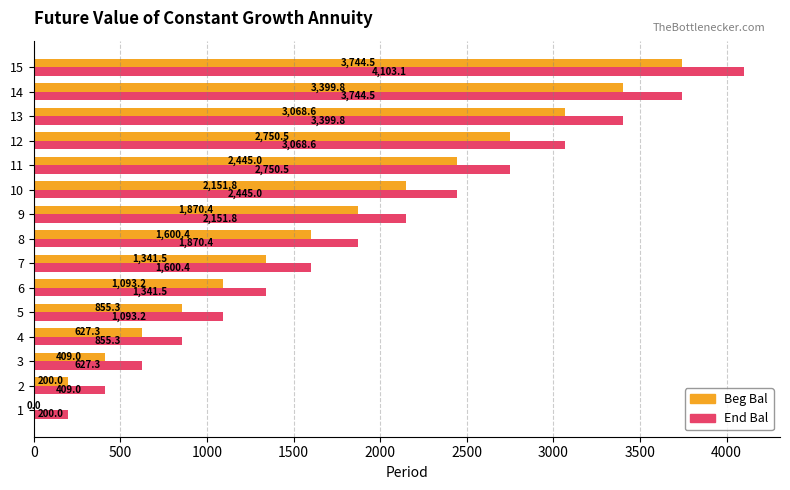

At which category is the sum across all series the highest?

15